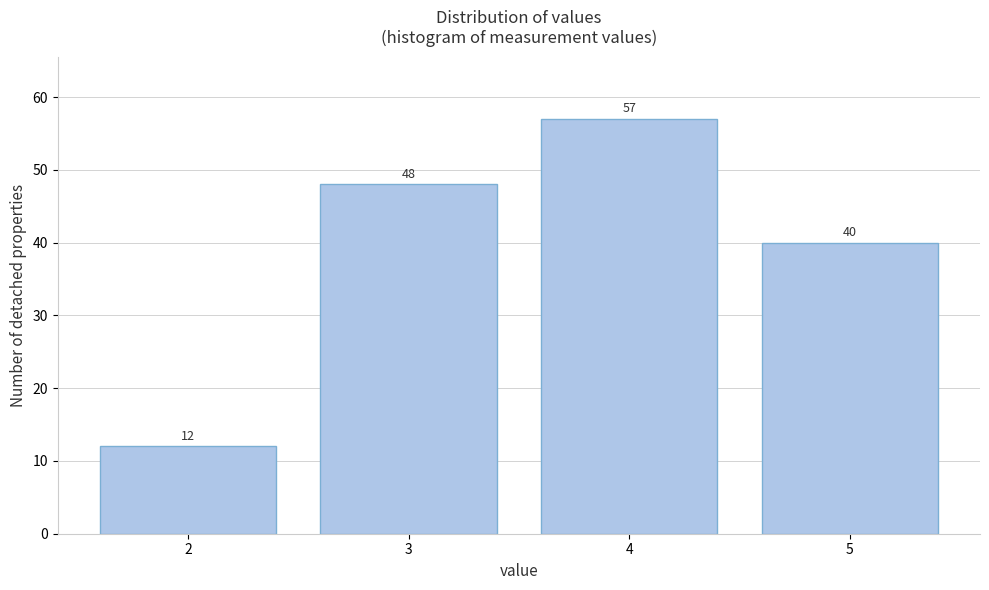

Reading right to left, list all the values displayed in this chart.

40	57	48	12